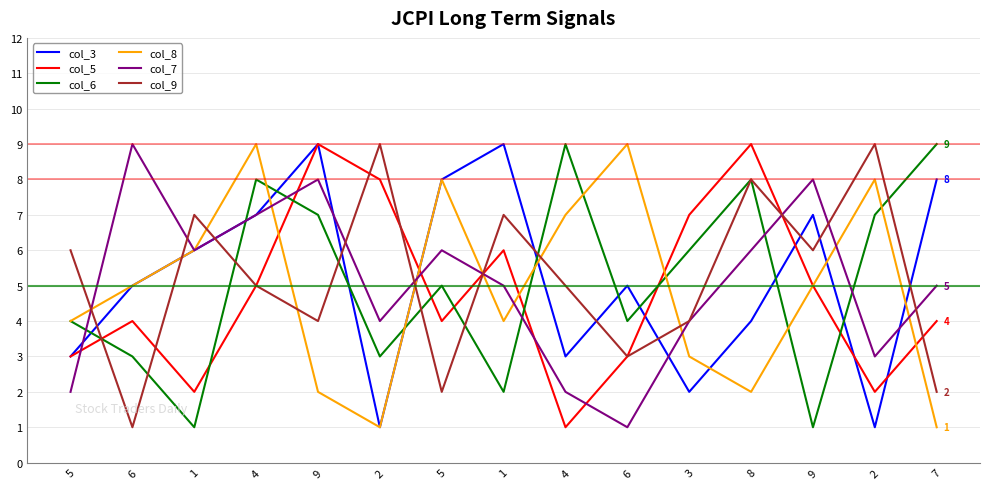

Reading left to right, extract all data points from this chart.

col_3: 5=3	6=5	1=6	4=7	9=9	2=1	5=8	1=9	4=3	6=5	3=2	8=4	9=7	2=1	7=8
col_5: 5=3	6=4	1=2	4=5	9=9	2=8	5=4	1=6	4=1	6=3	3=7	8=9	9=5	2=2	7=4
col_6: 5=4	6=3	1=1	4=8	9=7	2=3	5=5	1=2	4=9	6=4	3=6	8=8	9=1	2=7	7=9
col_8: 5=4	6=5	1=6	4=9	9=2	2=1	5=8	1=4	4=7	6=9	3=3	8=2	9=5	2=8	7=1
col_7: 5=2	6=9	1=6	4=7	9=8	2=4	5=6	1=5	4=2	6=1	3=4	8=6	9=8	2=3	7=5
col_9: 5=6	6=1	1=7	4=5	9=4	2=9	5=2	1=7	4=5	6=3	3=4	8=8	9=6	2=9	7=2